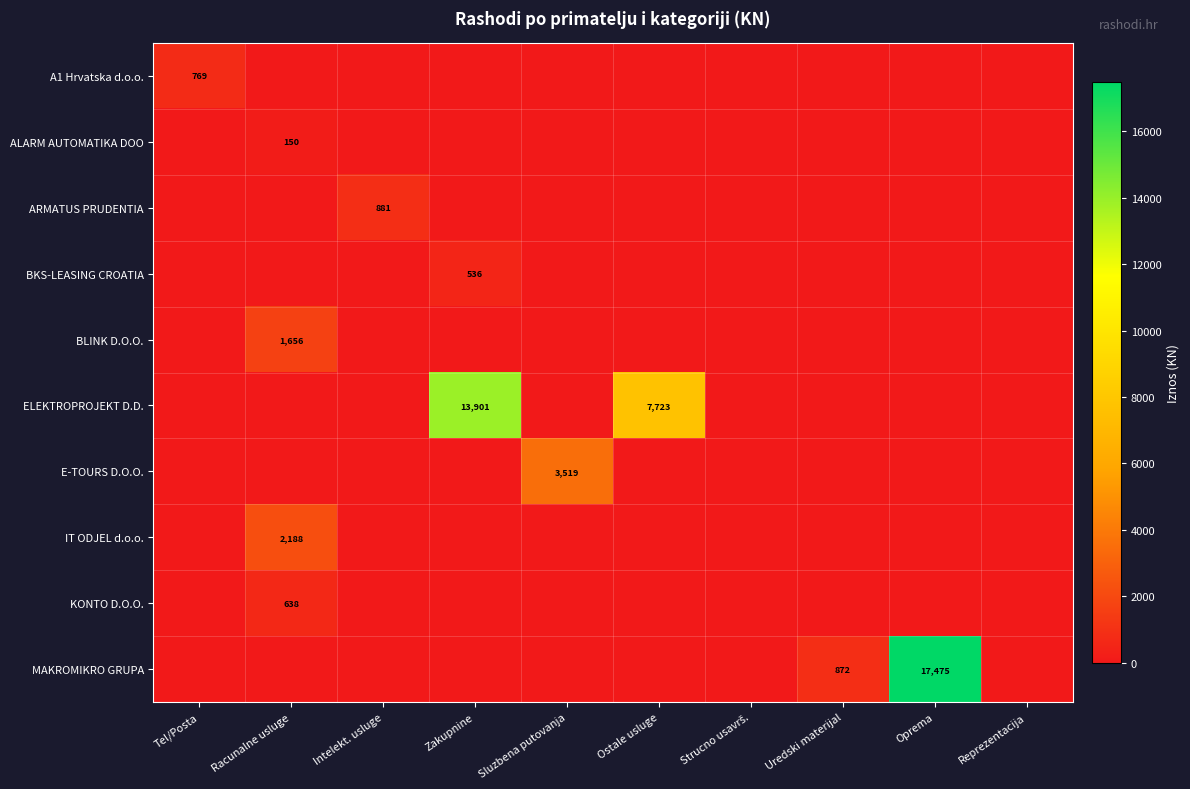

At which category is the sum across all series the highest?

Oprema